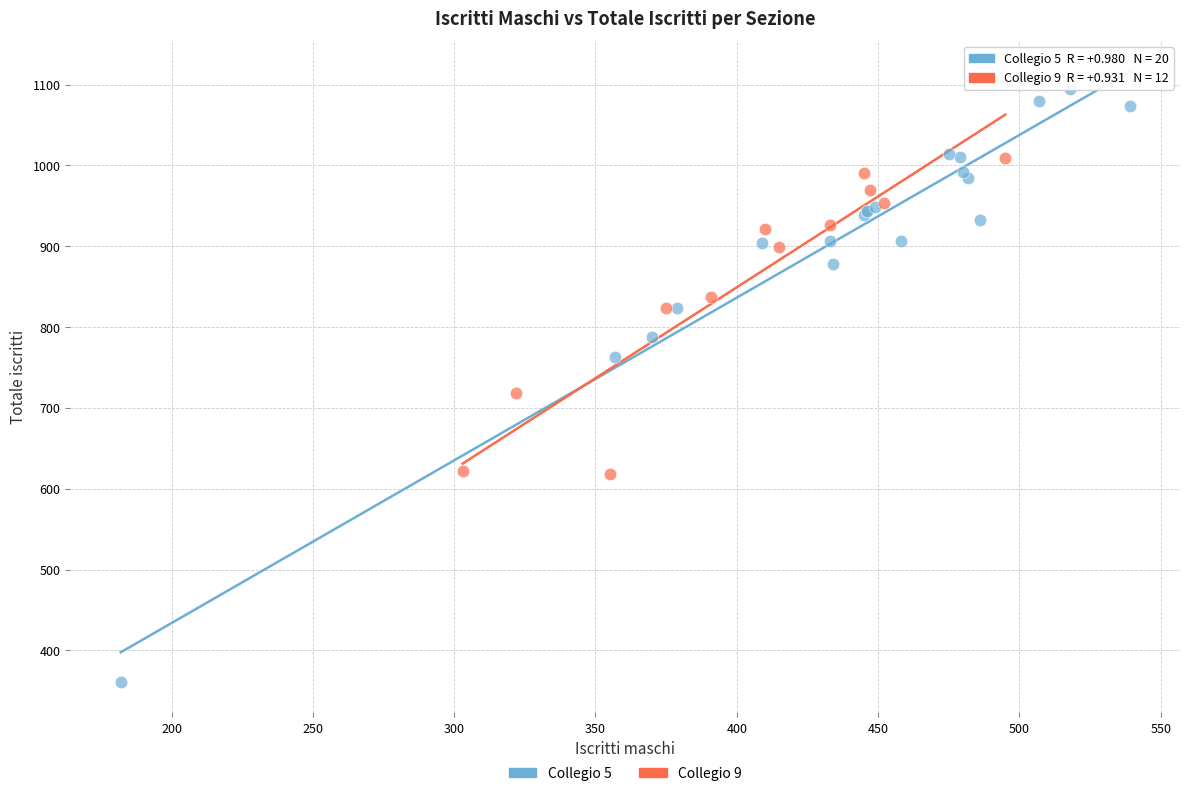

Which series has the largest Y range (max minus min)?

Collegio 5